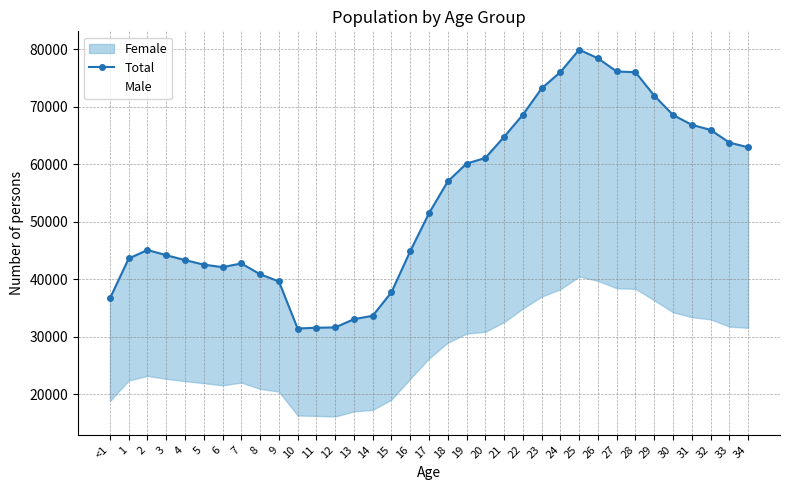

The Total series shows 71002 at 2. True or false?

False